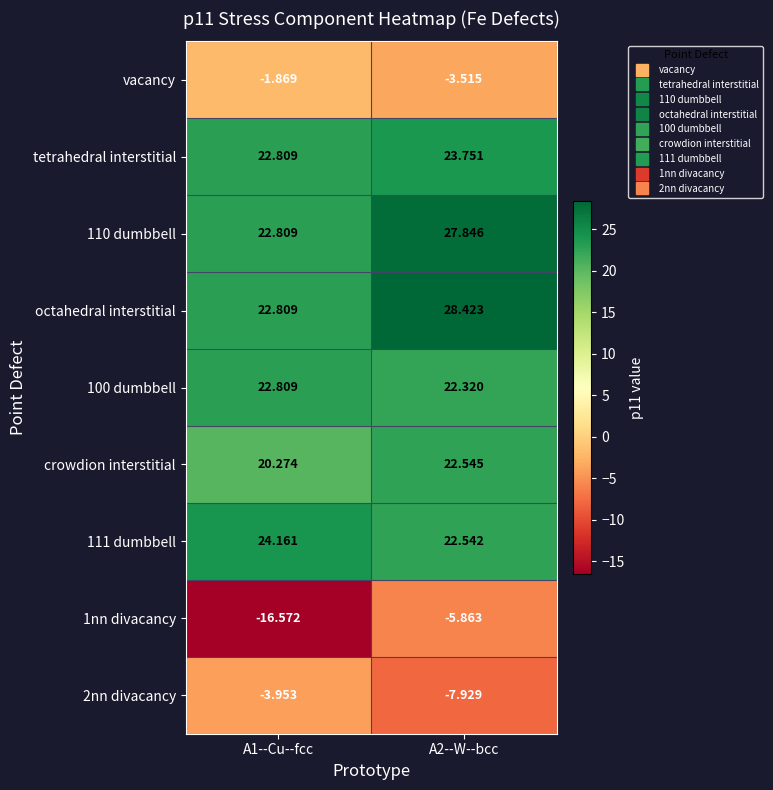

Which series has the widest spread of values?

1nn divacancy